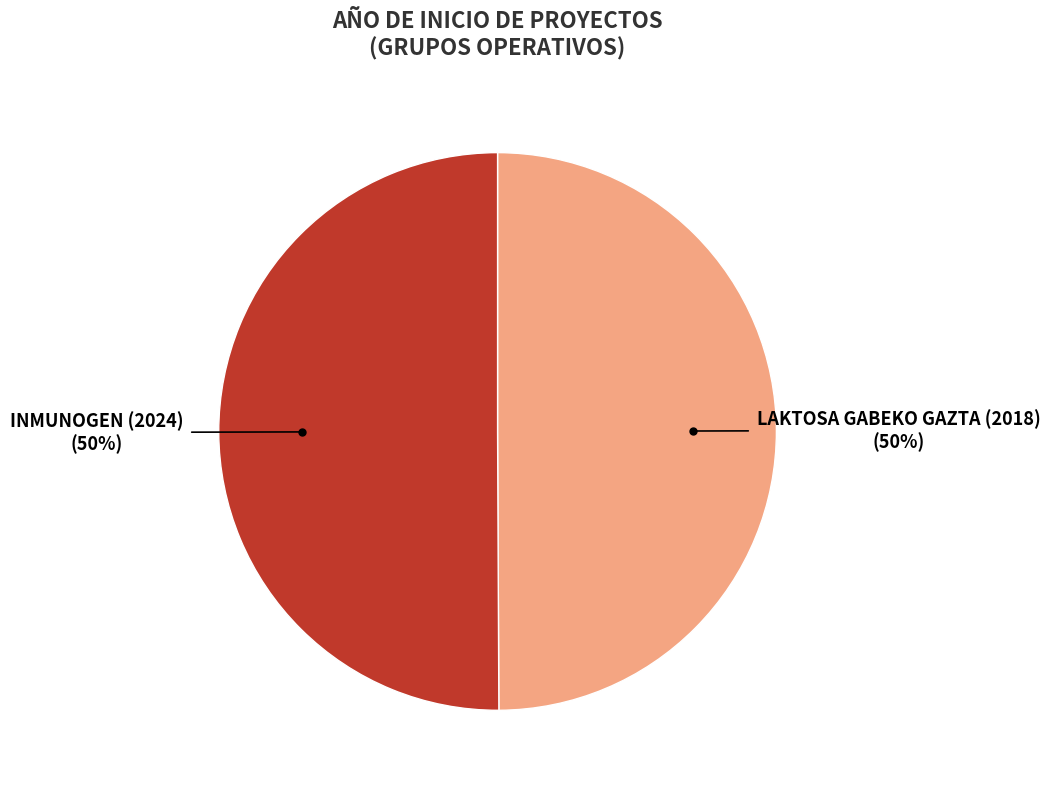

To the nearest percent, what is the average slice percentage?

50%